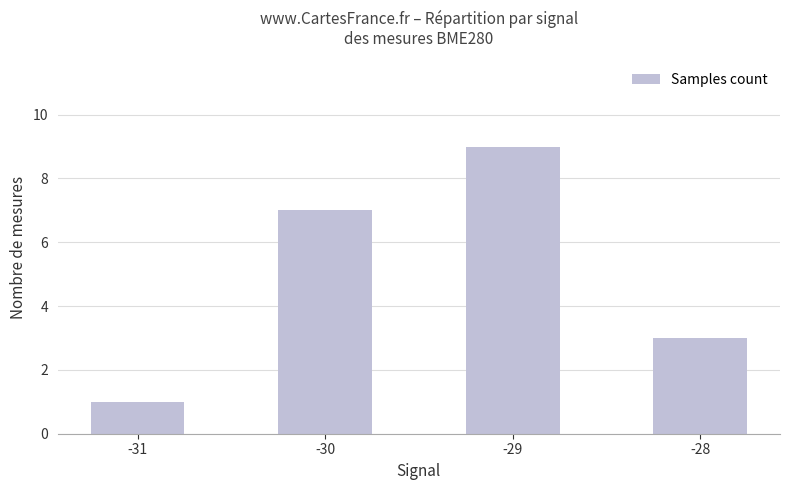

The chart shows a value of 3 at -28. True or false?

True